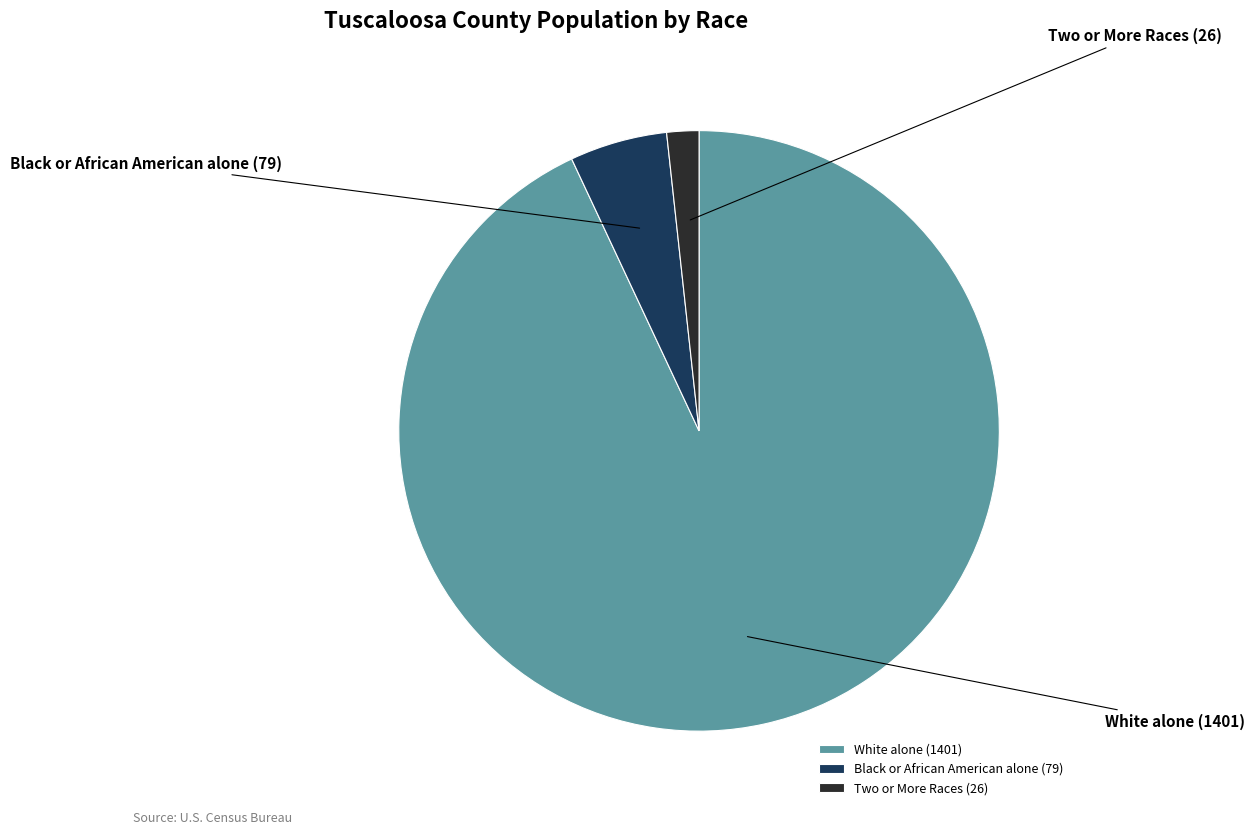

The Black or African American alone slice represents 5% of the pie. True or false?

True